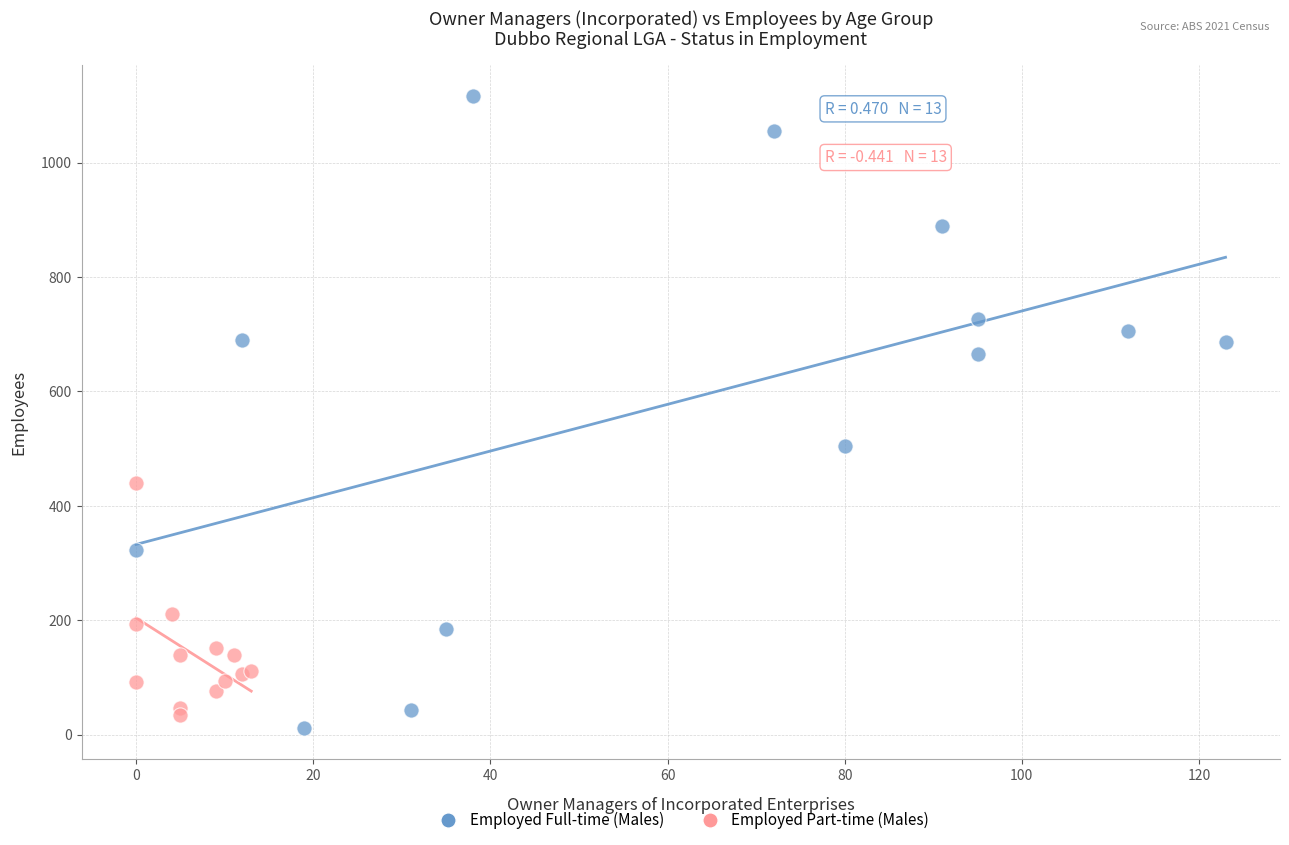

Which series reaches the minimum Y coordinate?

Employed Full-time (Males)